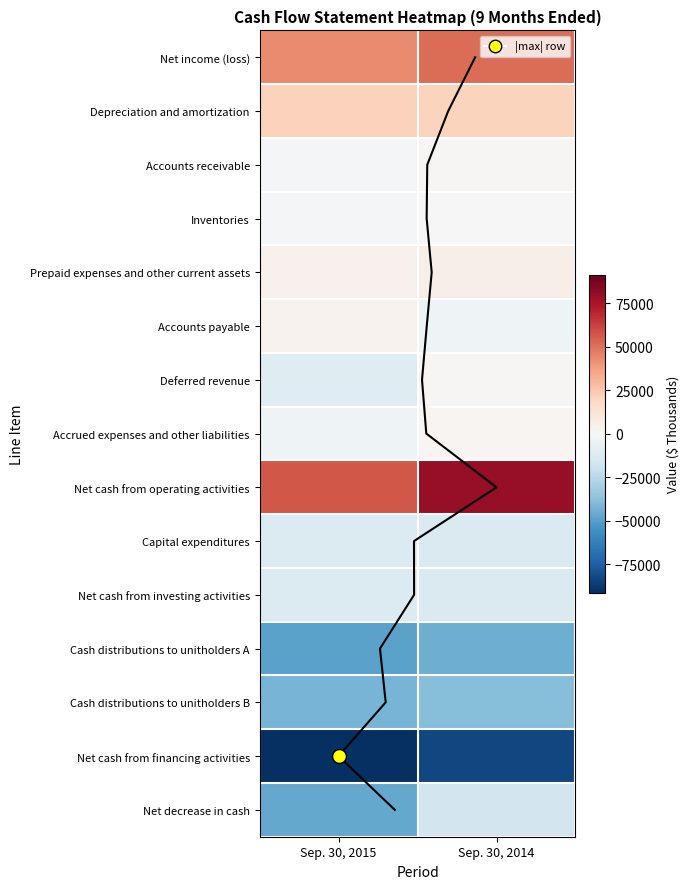

Read the Accounts receivable value at Sep. 30, 2015.

-716